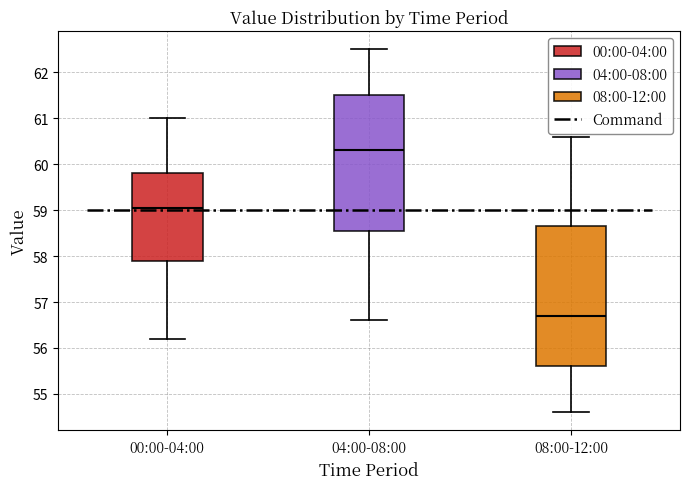

Where does the upper whisker of the box for 08:00-12:00 end on the y-axis? The values are not printed on the chart, so give them approximately, as read against the axis.

60.6